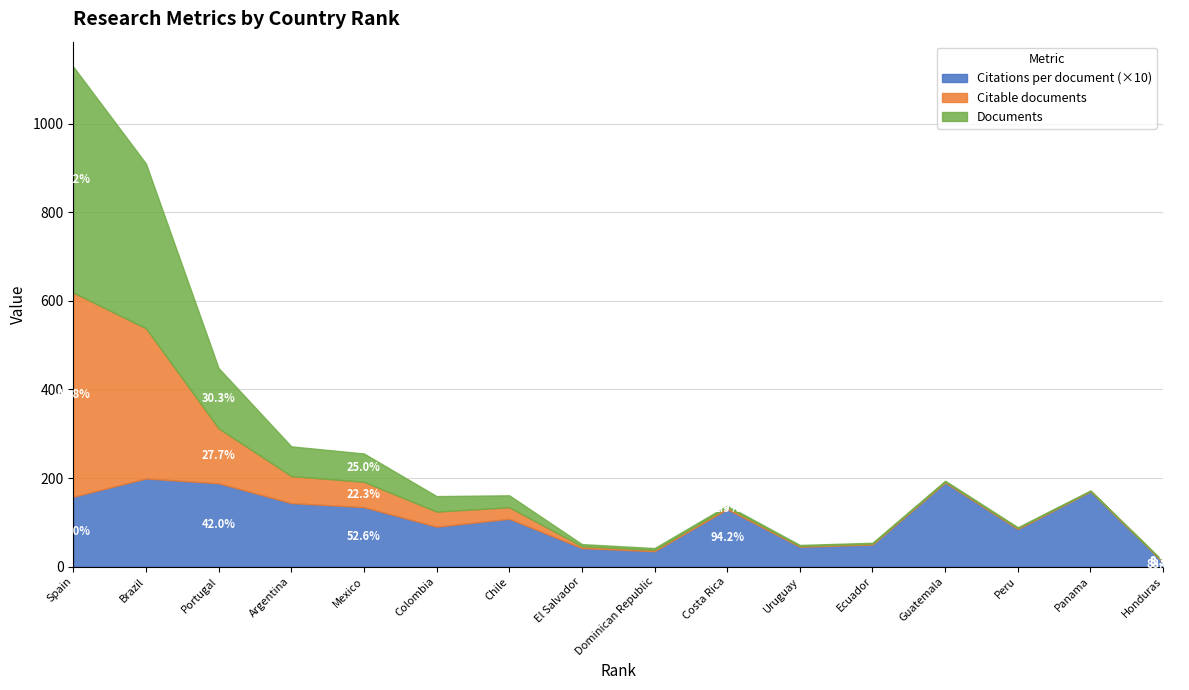

At which category is the sum across all series the highest?

Spain